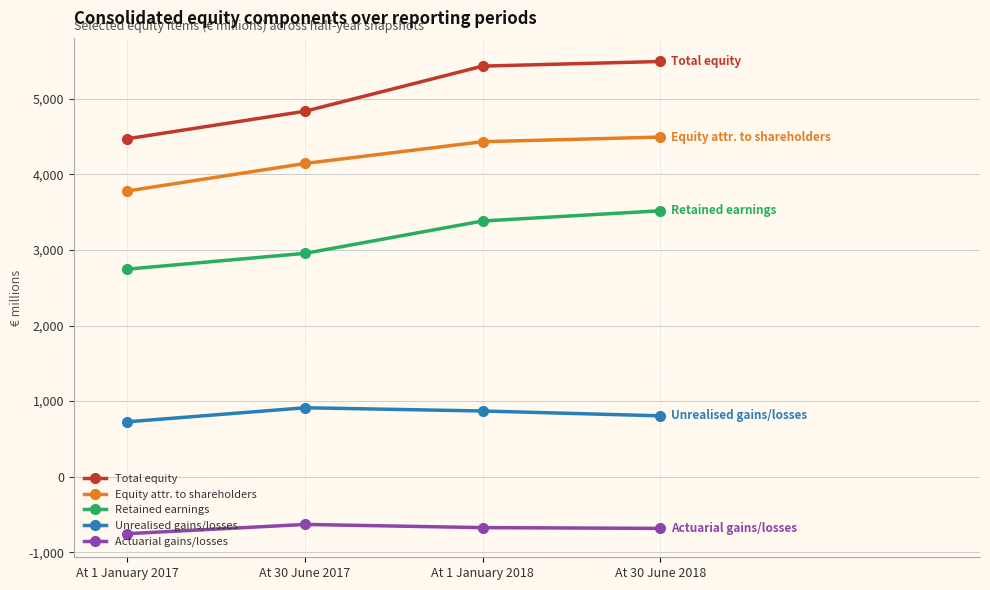

What is the label of the 2nd point from the left?

At 30 June 2017